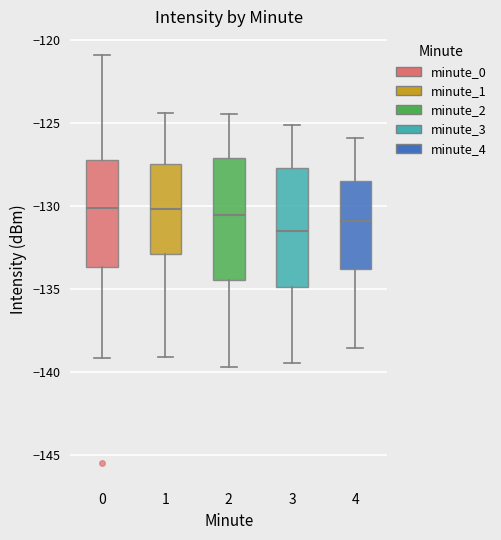

Reading left to right, transcribe this box plot: for each box, give where its median line is, the range the box spans, and where its two whiskers end, as read against the y-axis. The values are not printed on the chart, so give them approximately, as read against the axis.

0: median -130.0, box -133.5 to -127.0, whiskers -139.0 to -121.0
1: median -130.0, box -133.0 to -127.5, whiskers -139.0 to -124.5
2: median -130.5, box -134.5 to -127.0, whiskers -139.5 to -124.5
3: median -131.5, box -135.0 to -127.5, whiskers -139.5 to -125.0
4: median -131.0, box -134.0 to -128.5, whiskers -138.5 to -126.0